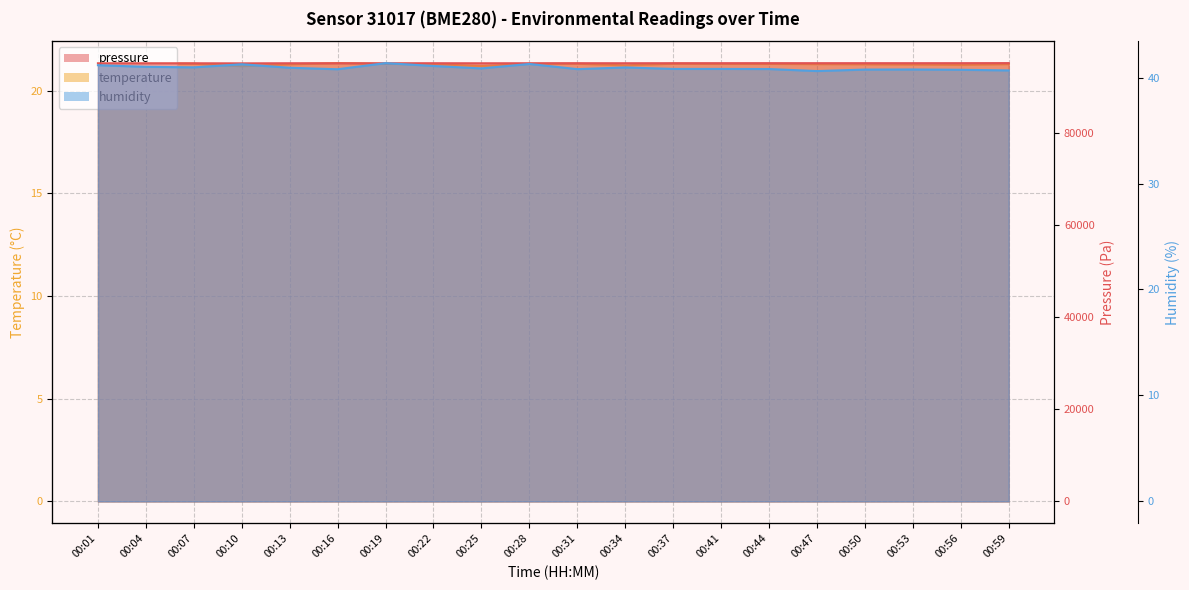

True or false: humidity and pressure intersect in this chart.

False